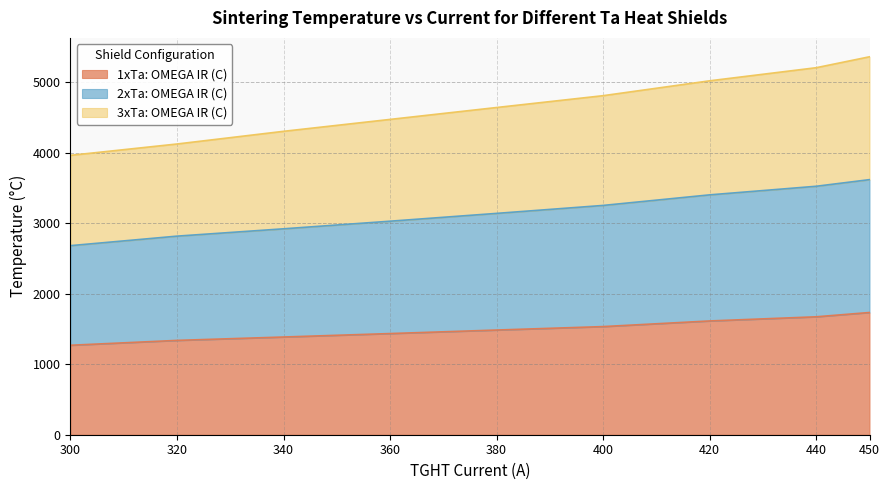

How many lines are shown in the chart?

3